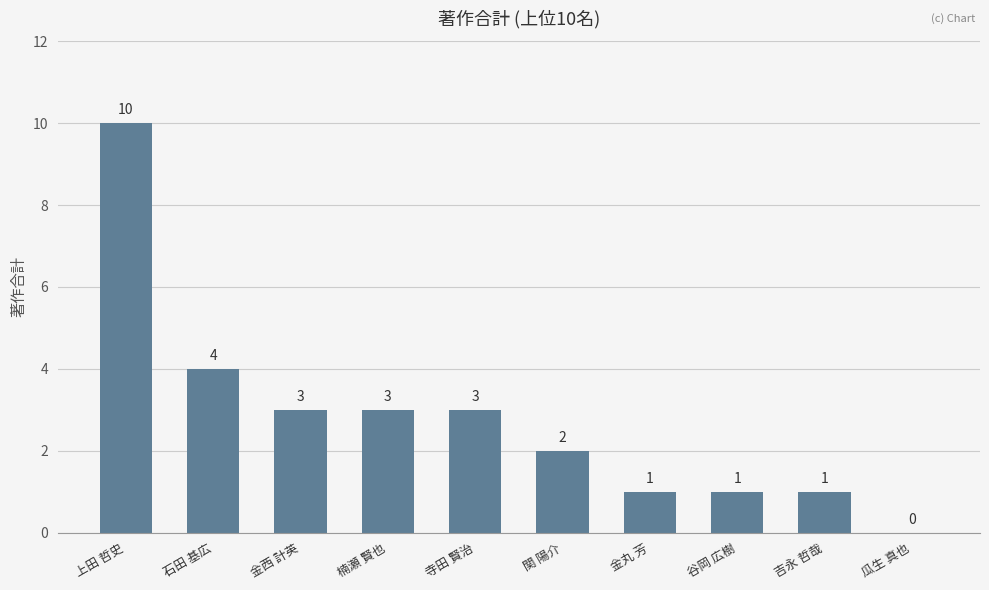

How many values are between 1 and 3?

7